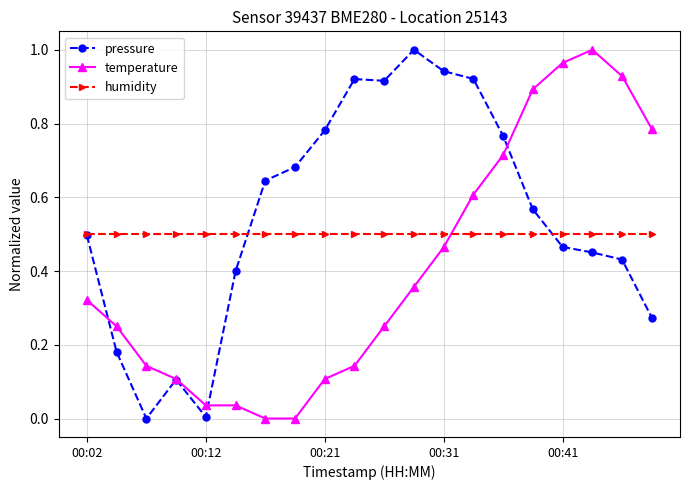

True or false: temperature and humidity intersect in this chart.

True